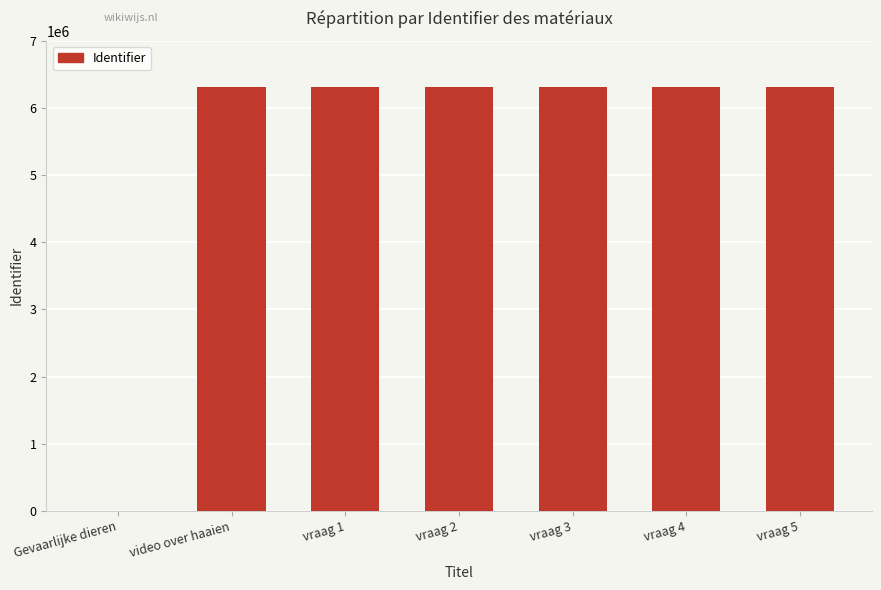

At which label is the value closest to 3155748?

video over haaien